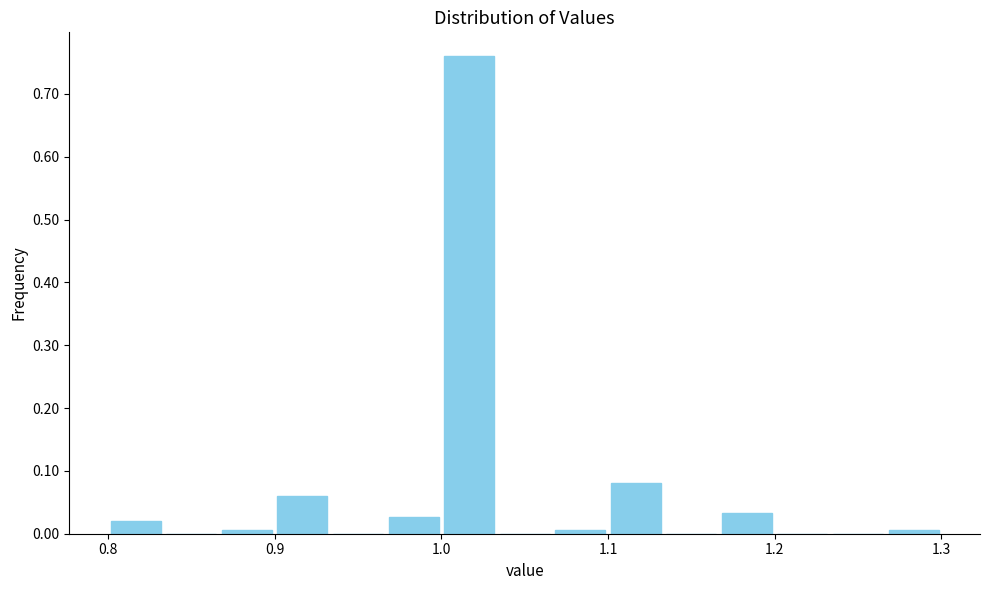

Around what value on the x-axis is the tallest bar? Give the approximate position of its centre, as read against the axis.

1.02